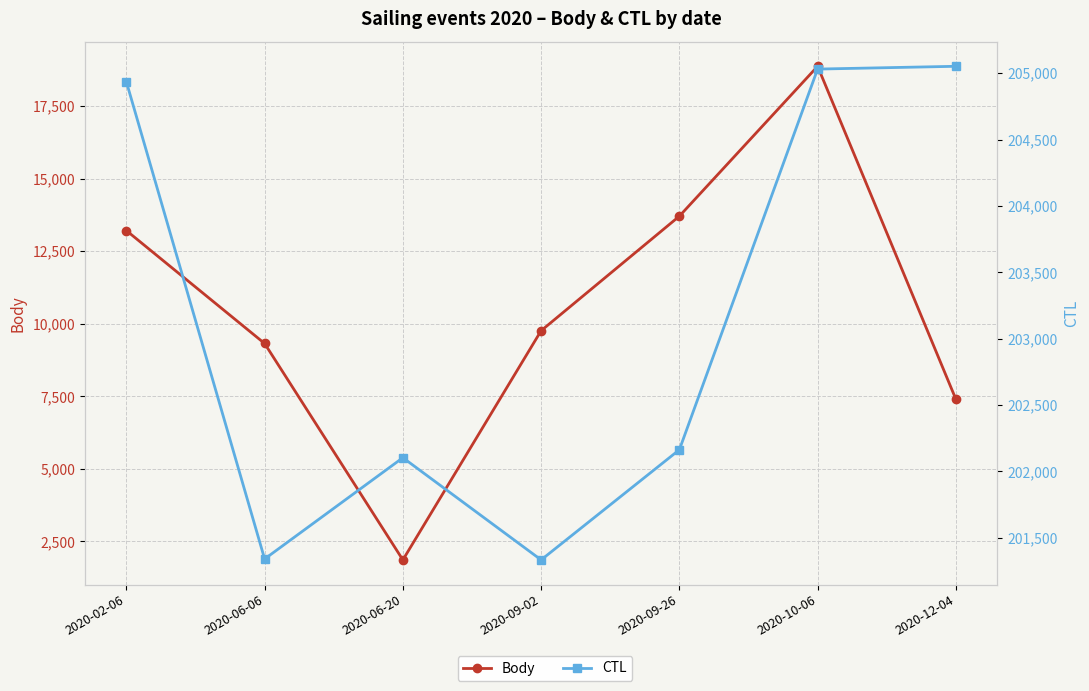

How many interior local valleys does the Body series have?

1